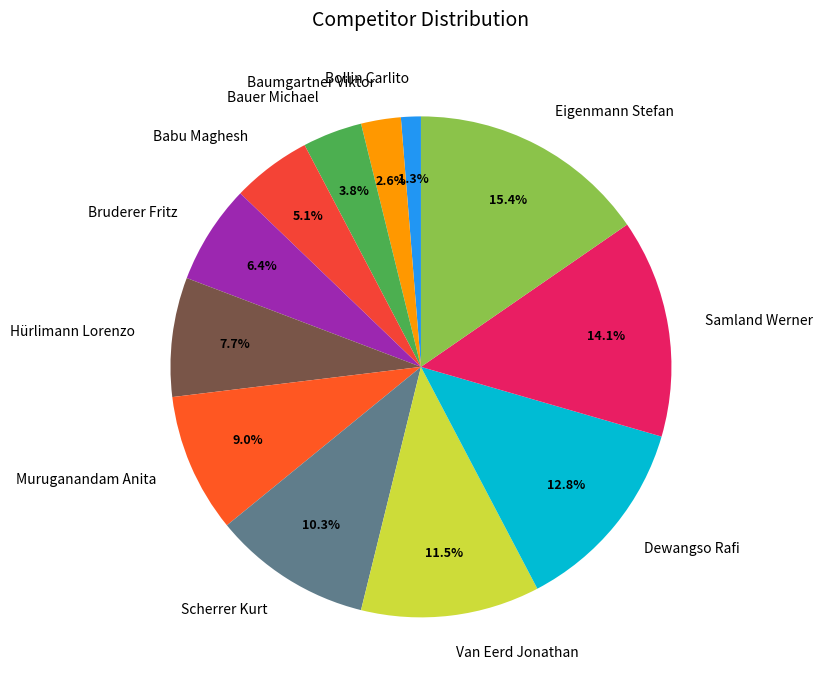

Rank the categories by value from lowest to highest.

Bollin Carlito, Baumgartner Viktor, Bauer Michael, Babu Maghesh, Bruderer Fritz, Hürlimann Lorenzo, Muruganandam Anita, Scherrer Kurt, Van Eerd Jonathan, Dewangso Rafi, Samland Werner, Eigenmann Stefan